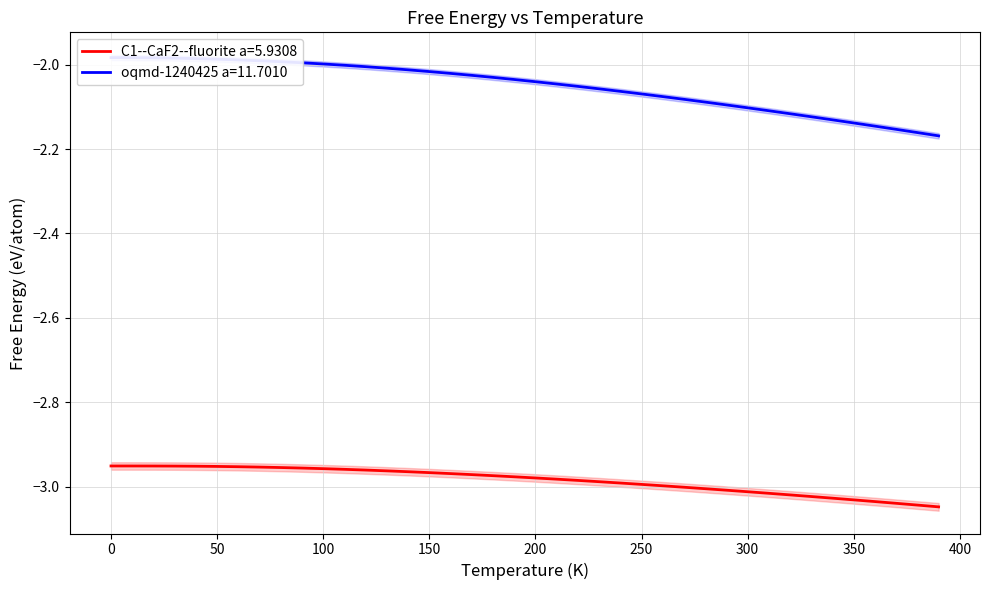

At 70.0, list the series in order from smallest to largest.

C1--CaF2--fluorite a=5.9308, oqmd-1240425 a=11.7010